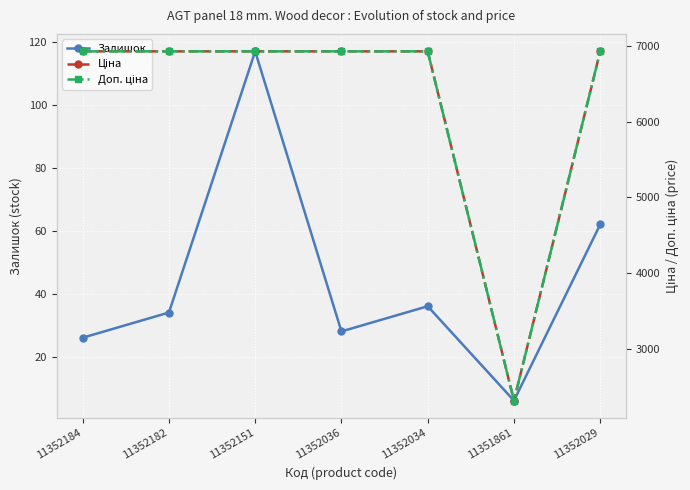

The Доп. ціна series shows 6929.6 at 11352182. True or false?

True